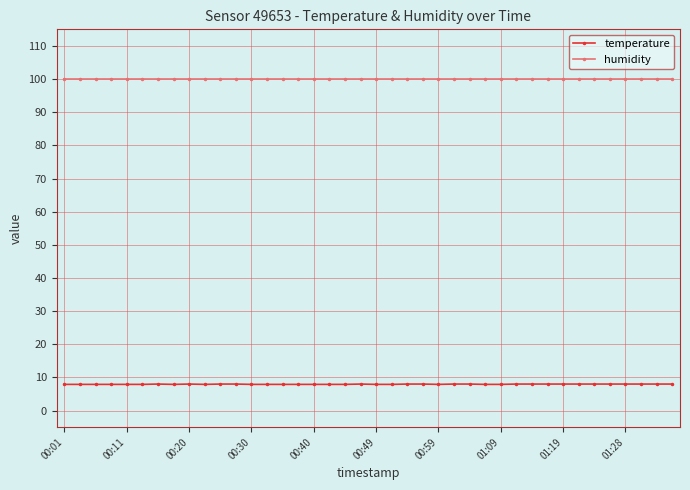

True or false: temperature and humidity intersect in this chart.

False